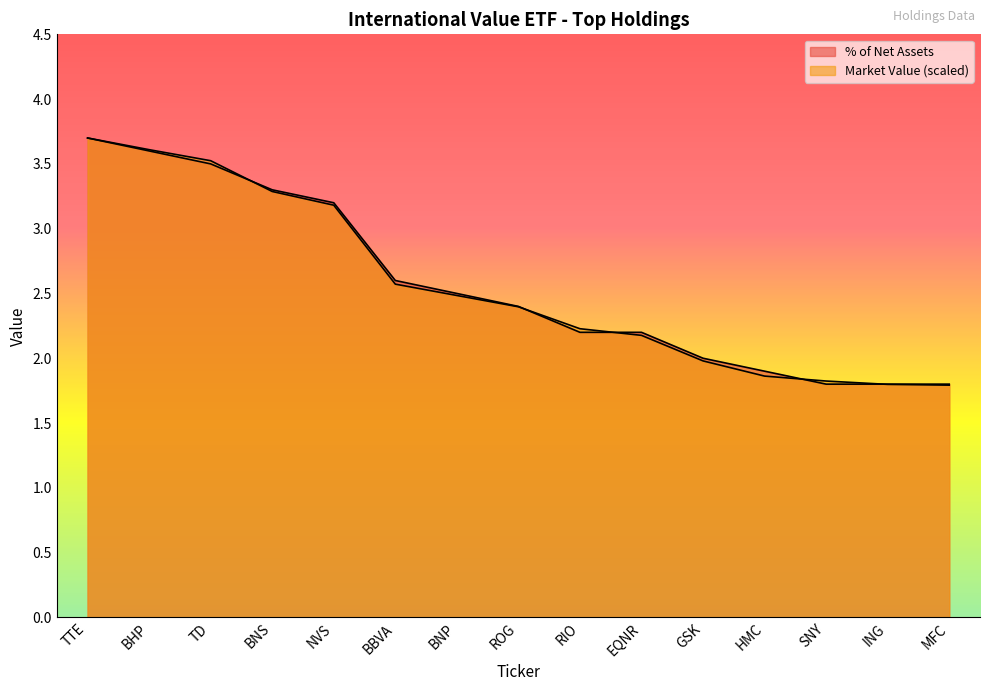

Reading left to right, transcribe all the data shown in this chart.

% of Net Assets: TTE=3.7	BHP=3.6	TD=3.5	BNS=3.3	NVS=3.2	BBVA=2.6	BNP=2.5	ROG=2.4	RIO=2.2	EQNR=2.2	GSK=2.0	HMC=1.9	SNY=1.8	ING=1.8	MFC=1.8
Market Value (M): TTE=3.7	BHP=3.6	TD=3.5	BNS=3.3	NVS=3.2	BBVA=2.6	BNP=2.5	ROG=2.4	RIO=2.2	EQNR=2.2	GSK=2.0	HMC=1.9	SNY=1.8	ING=1.8	MFC=1.8